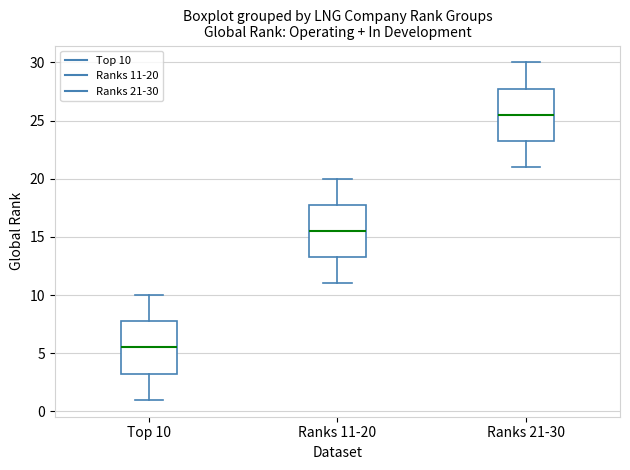

Reading left to right, read every box against the y-axis: the position of its median line, the range the box covers, and the ends of its whiskers. The values are not printed on the chart, so give them approximately, as read against the axis.

Top 10: median 5.5, box 3.5 to 8.0, whiskers 1.0 to 10.0
Ranks 11-20: median 15.5, box 13.5 to 18.0, whiskers 11.0 to 20.0
Ranks 21-30: median 25.5, box 23.5 to 28.0, whiskers 21.0 to 30.0